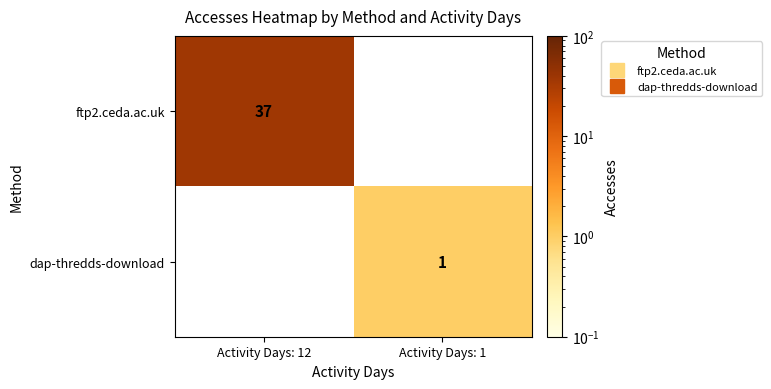

What is the minimum value shown in the chart?

1.0